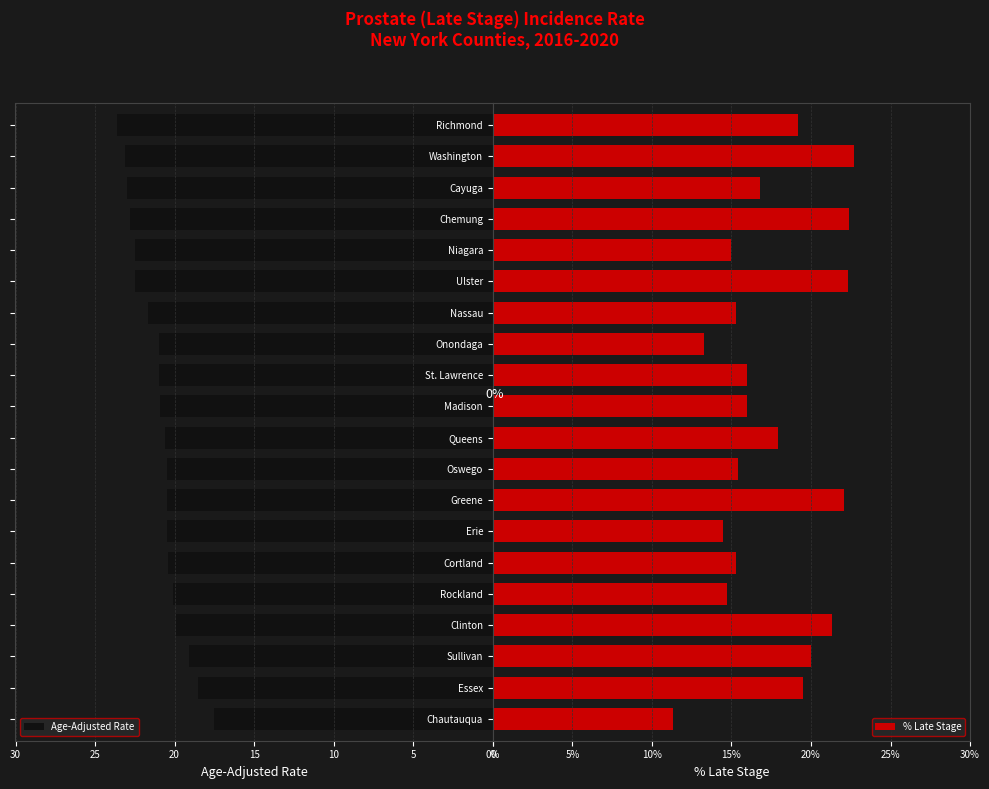

What is the maximum value shown in the chart?

23.6